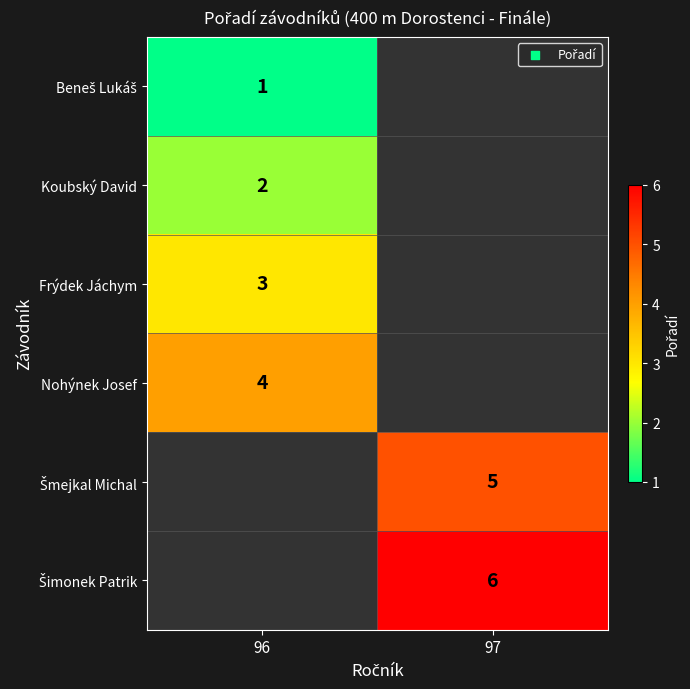

The value of Nohýnek Josef at 96 is 4. True or false?

True